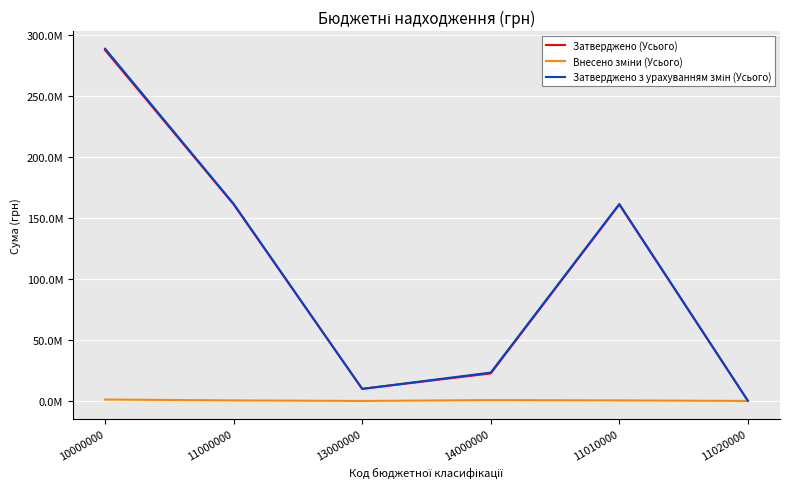

The value of Внесено зміни (Усього) at 11010000 is 279984. True or false?

False